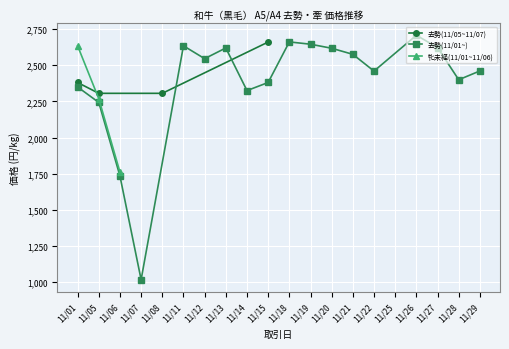

What is the value of the 去勢(11/05~11/07) point at the 4th from the left?

2661